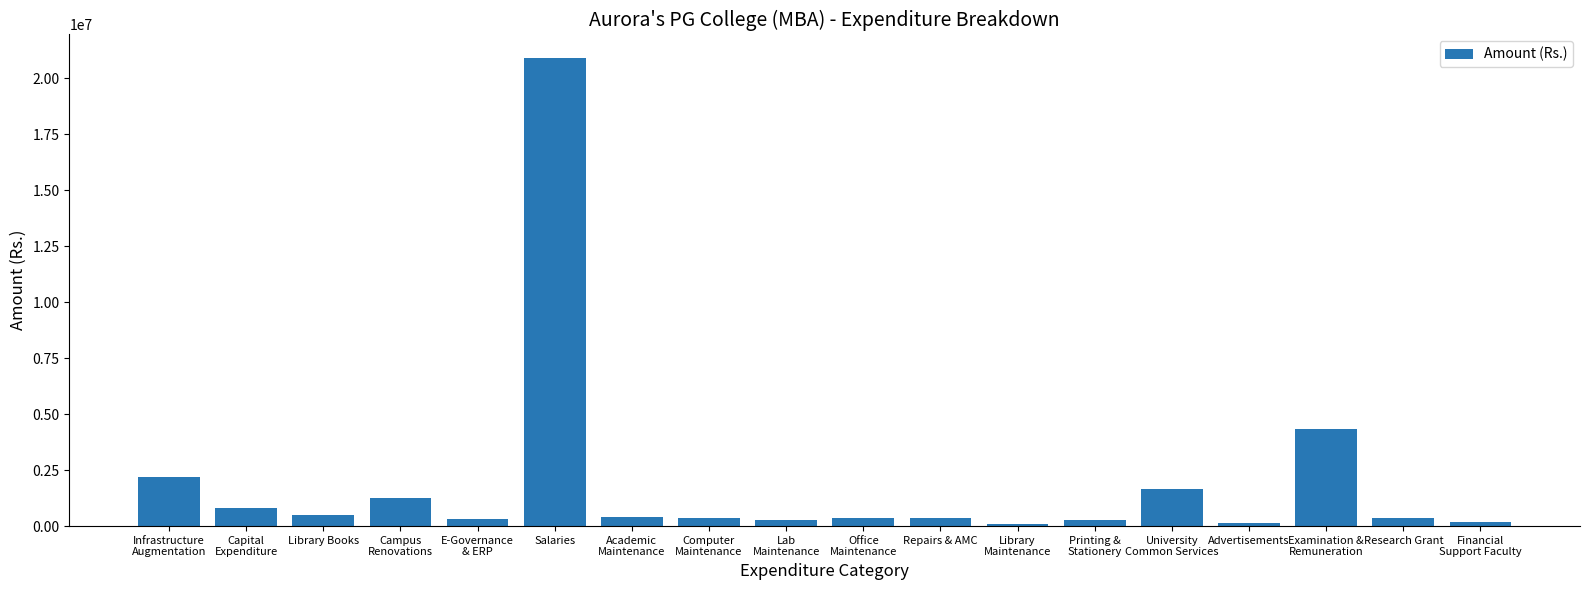

Is it true that the value at Infrastructure
Augmentation is 2200000?

True